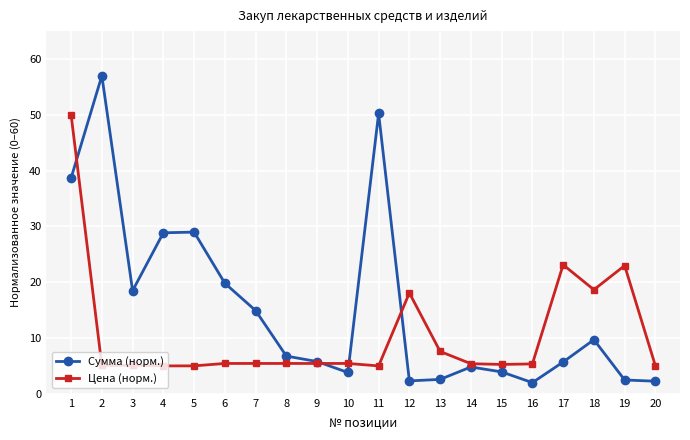

What is the approximate value of Сумма (норм.) at 9?

5.8